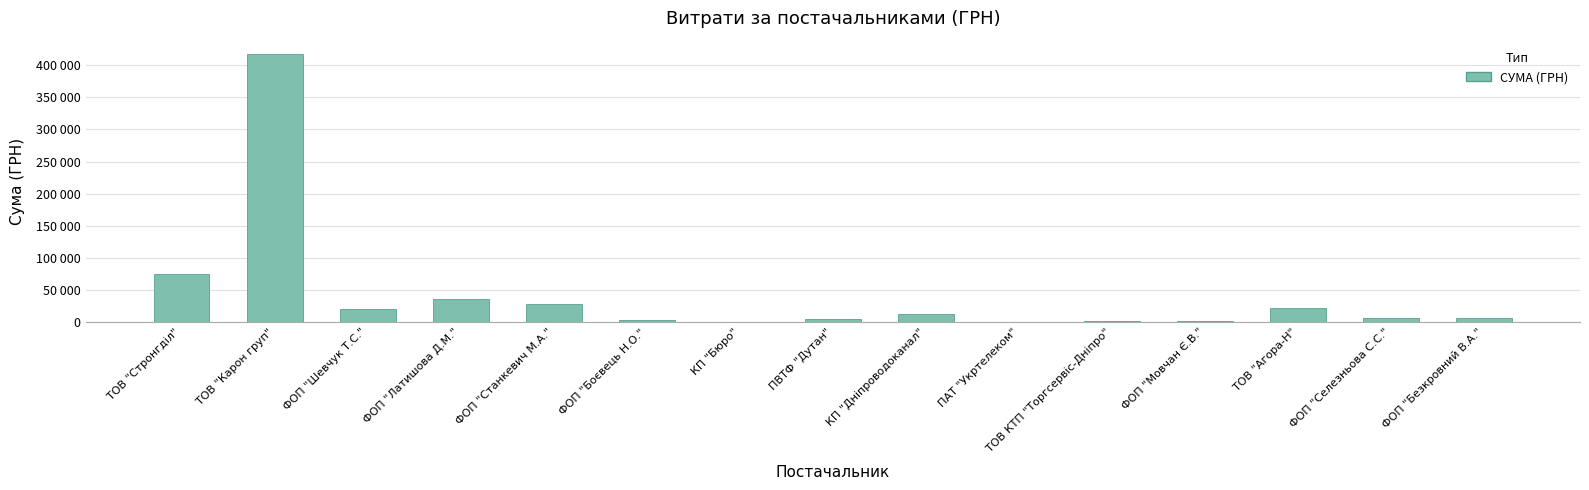

How many bars are there in total?

15